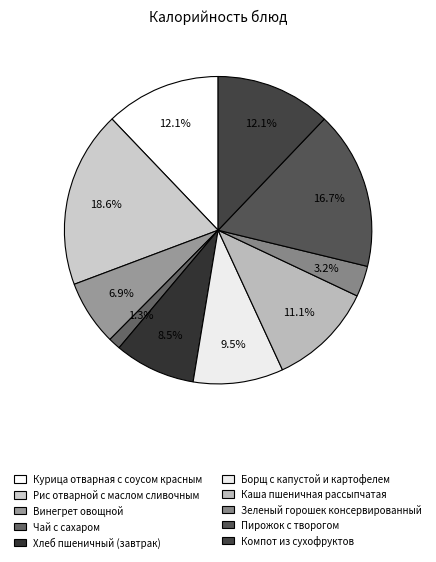

What percentage do Рис отварной с маслом сливочным and Хлеб пшеничный (завтрак) together represent?

27.1%